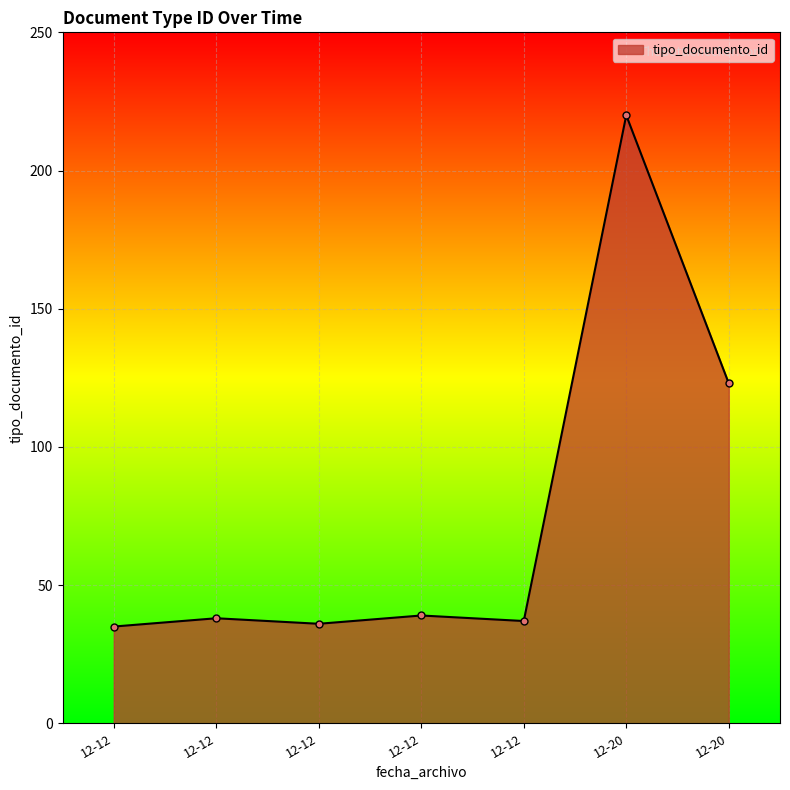

What is the average value?

75